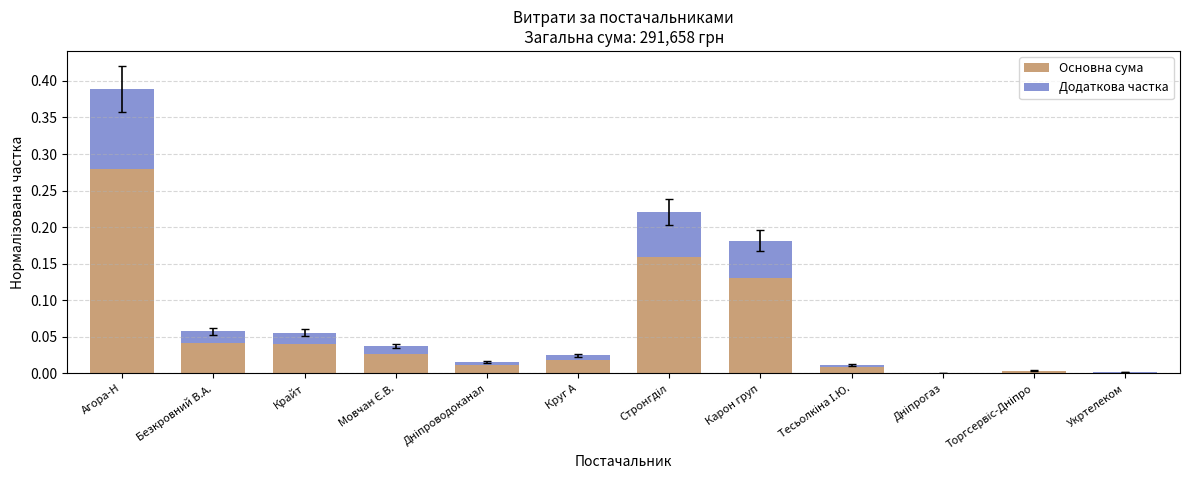

Is it true that Основна сума equals 0.0 at Круг А?

True